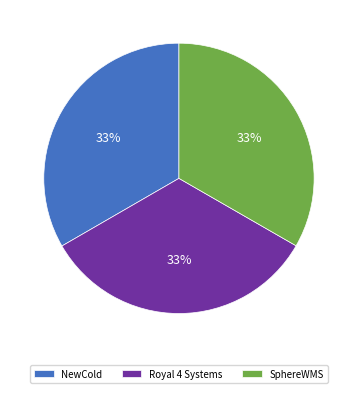

How many slices are in this pie chart?

3